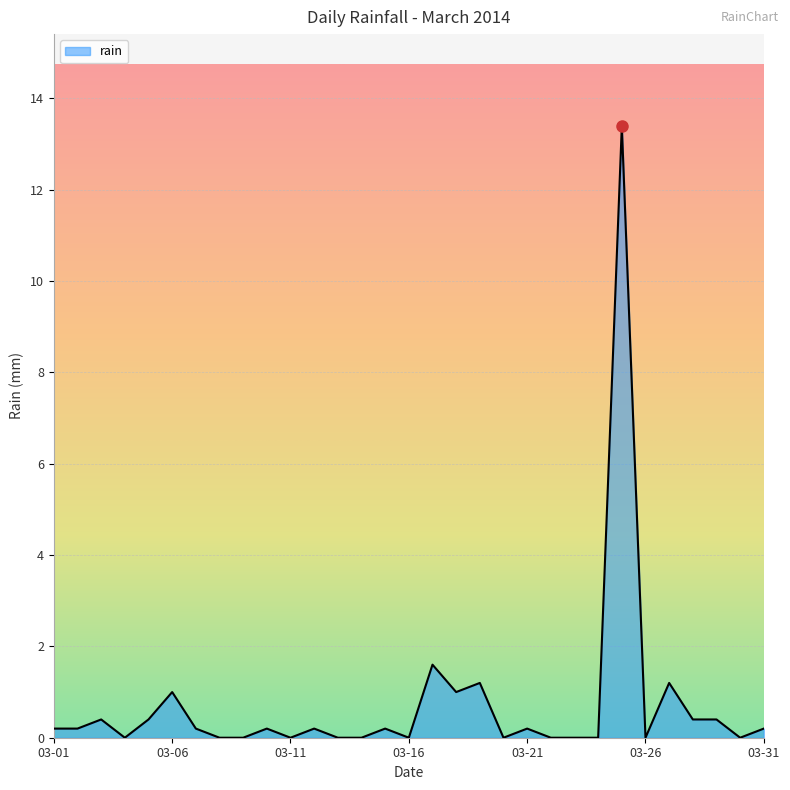

How many lines are shown in the chart?

1